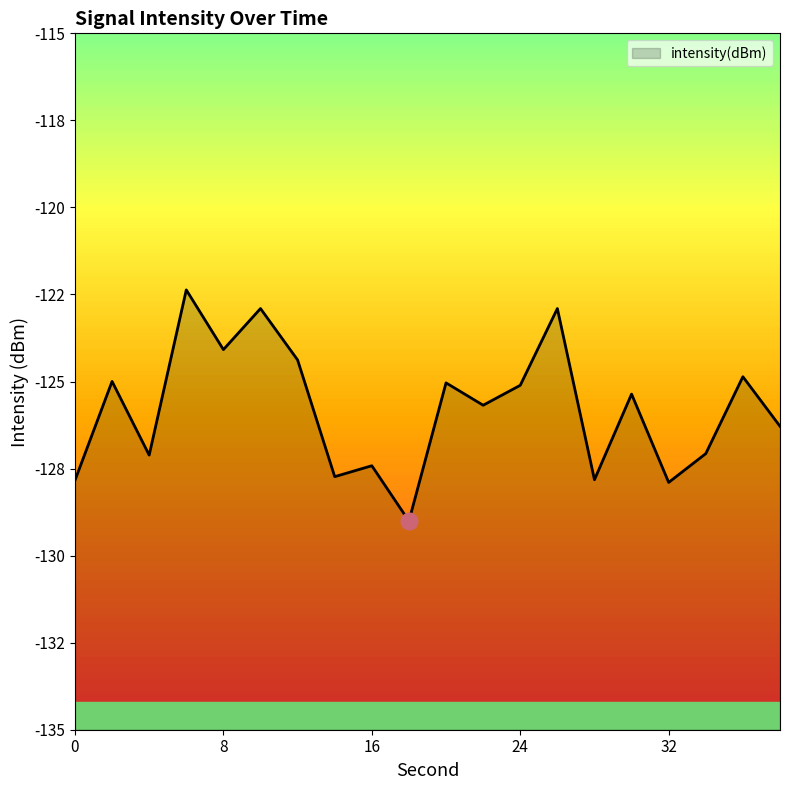

Which category has the lowest value across all series?

18